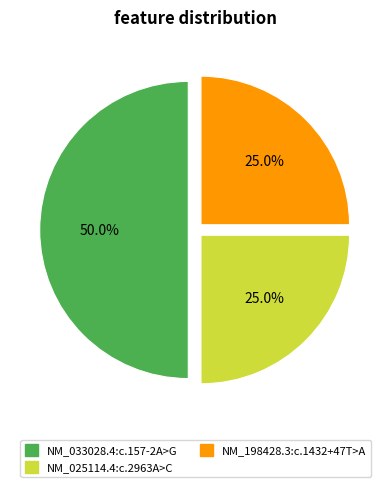

How much of the chart is everything except NM_033028.4:c.157-2A>G?

50.0%